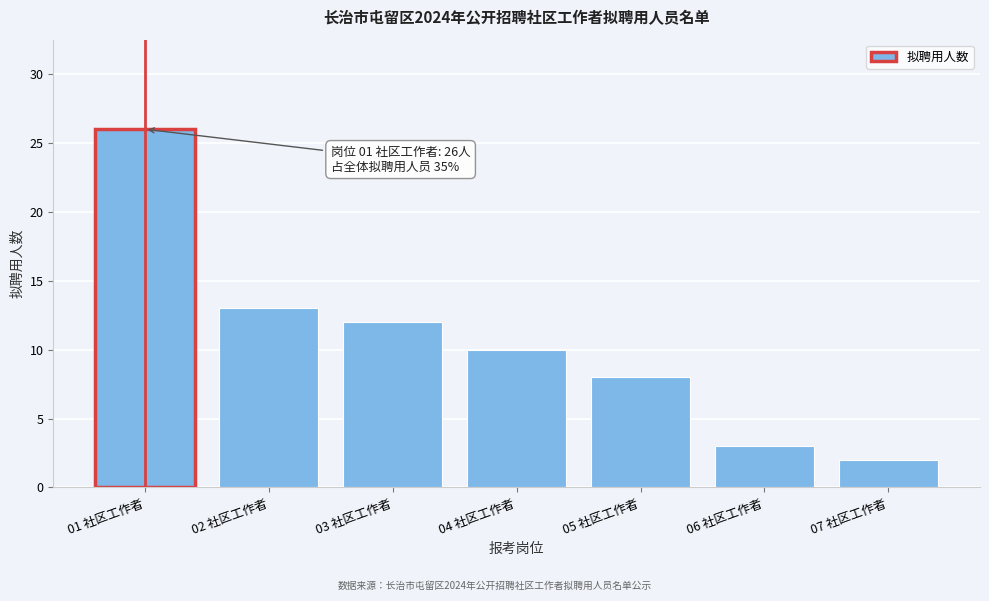

Reading left to right, transcribe all the data shown in this chart.

01 社区工作者=26	02 社区工作者=13	03 社区工作者=12	04 社区工作者=10	05 社区工作者=8	06 社区工作者=3	07 社区工作者=2